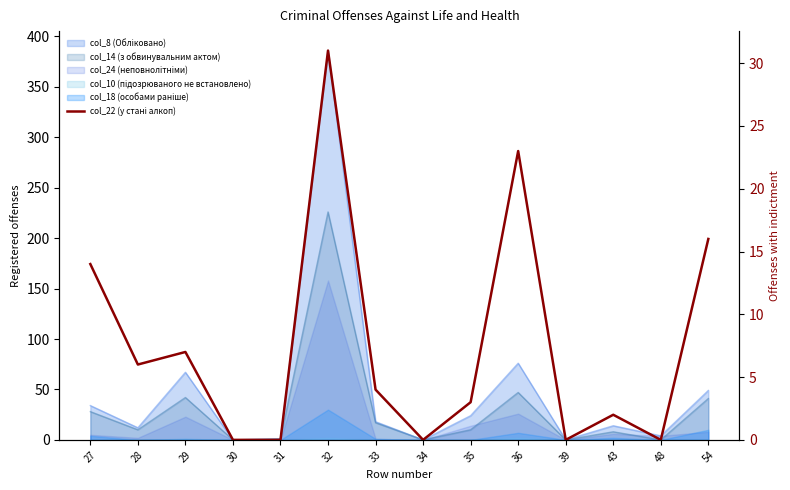

Where is the data nearest to the value 15?

27